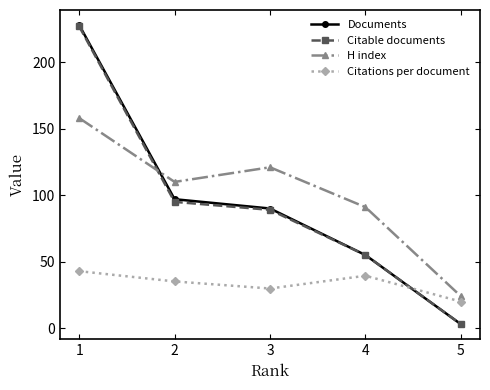

Which series ends up on top after the final intersection of Citable documents and Citations per document?

Citations per document